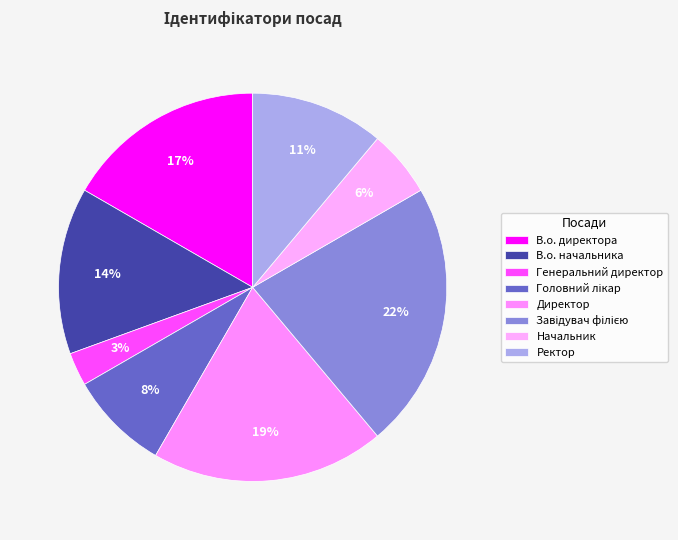

Is it true that Генеральний директор is 13% of the pie?

False